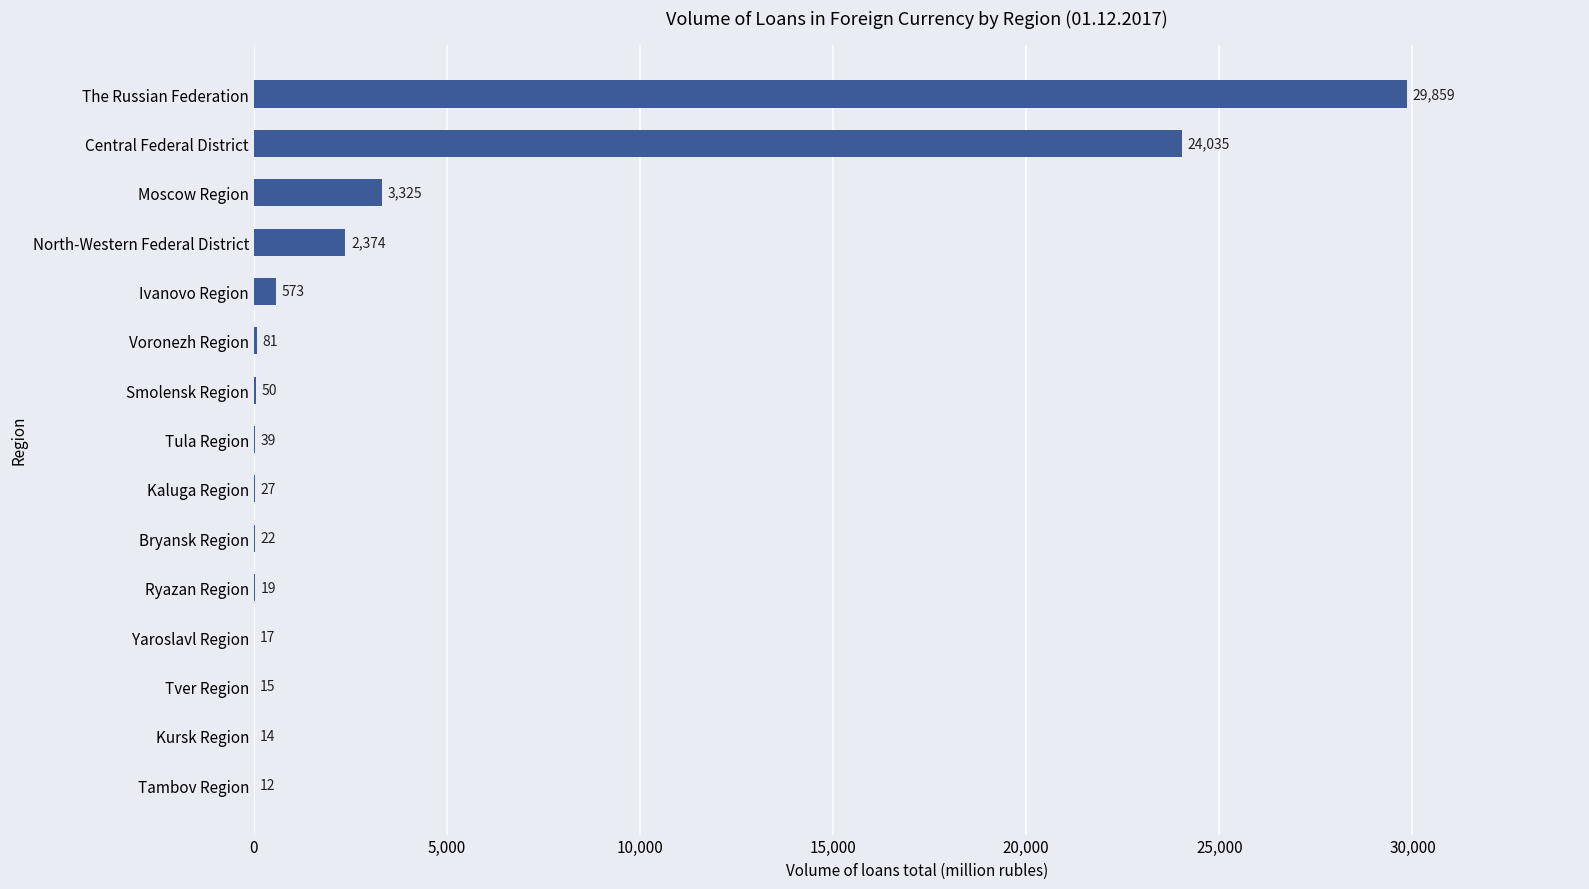

What is the sum of all values?

60462